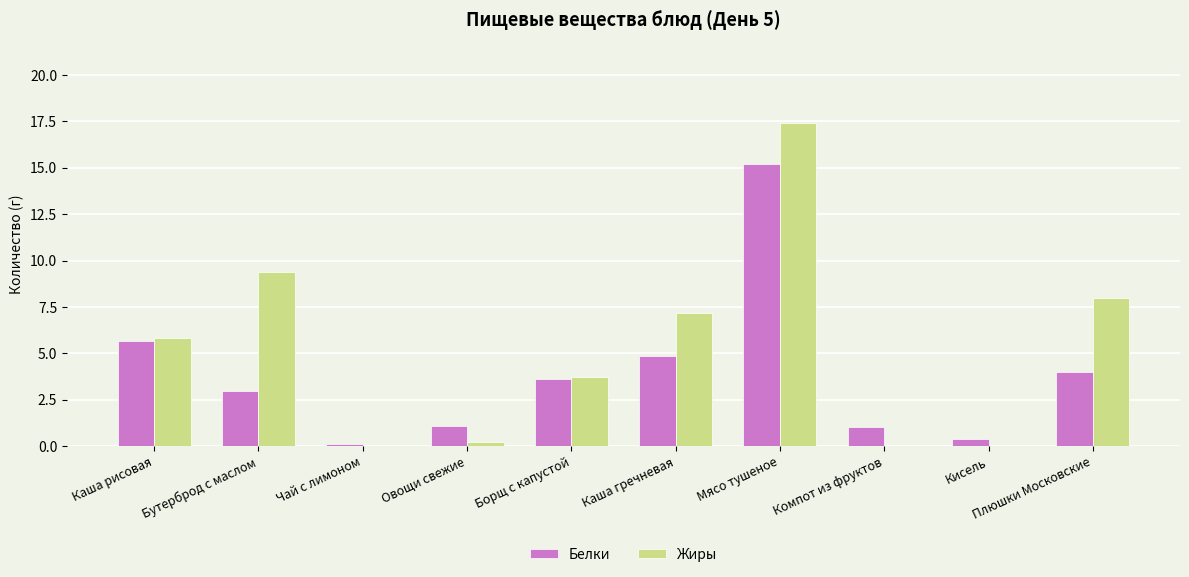

The value of Белки at Бутерброд с маслом is 4.4. True or false?

False